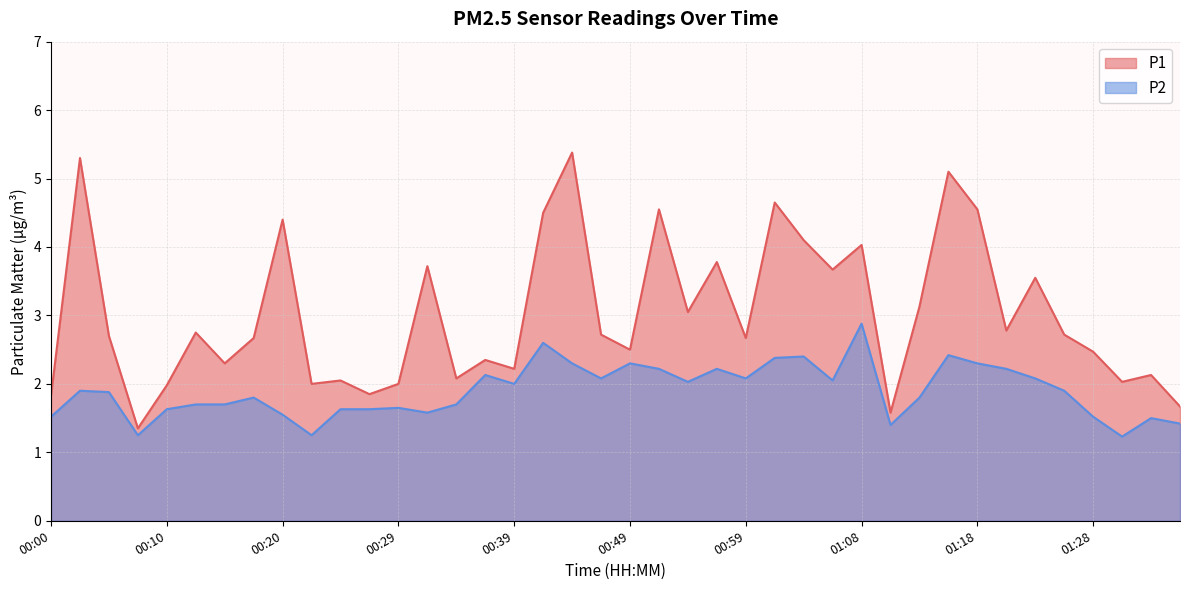

Reading left to right, list all the values displayed in this chart.

P1: 00:00=1.8	00:02=5.3	00:05=2.7	00:07=1.4	00:10=2.0	00:12=2.8	00:15=2.3	00:17=2.7	00:20=4.4	00:22=2.0	00:25=2.0	00:27=1.9	00:29=2.0	00:32=3.7	00:35=2.1	00:37=2.4	00:39=2.2	00:42=4.5	00:44=5.4	00:47=2.7	00:49=2.5	00:51=4.5	00:54=3.0	00:56=3.8	00:59=2.7	01:01=4.7	01:04=4.1	01:06=3.7	01:08=4.0	01:11=1.6	01:13=3.1	01:16=5.1	01:18=4.5	01:21=2.8	01:23=3.5	01:26=2.7	01:28=2.5	01:31=2.0	01:33=2.1	01:36=1.7
P2: 00:00=1.5	00:02=1.9	00:05=1.9	00:07=1.2	00:10=1.6	00:12=1.7	00:15=1.7	00:17=1.8	00:20=1.6	00:22=1.2	00:25=1.6	00:27=1.6	00:29=1.6	00:32=1.6	00:35=1.7	00:37=2.1	00:39=2.0	00:42=2.6	00:44=2.3	00:47=2.1	00:49=2.3	00:51=2.2	00:54=2.0	00:56=2.2	00:59=2.1	01:01=2.4	01:04=2.4	01:06=2.0	01:08=2.9	01:11=1.4	01:13=1.8	01:16=2.4	01:18=2.3	01:21=2.2	01:23=2.1	01:26=1.9	01:28=1.5	01:31=1.2	01:33=1.5	01:36=1.4